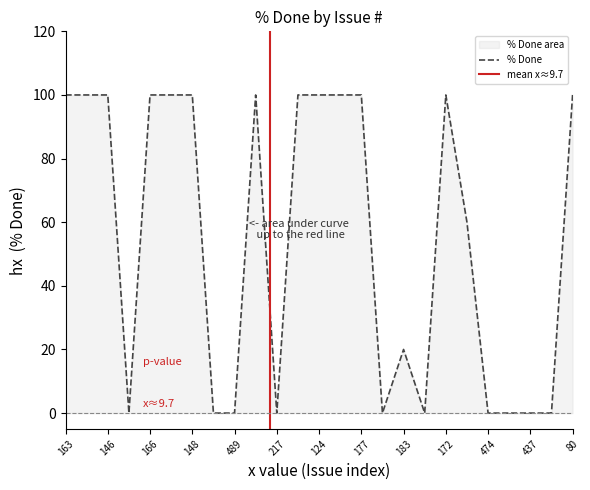

What is the maximum value for % Done?

100